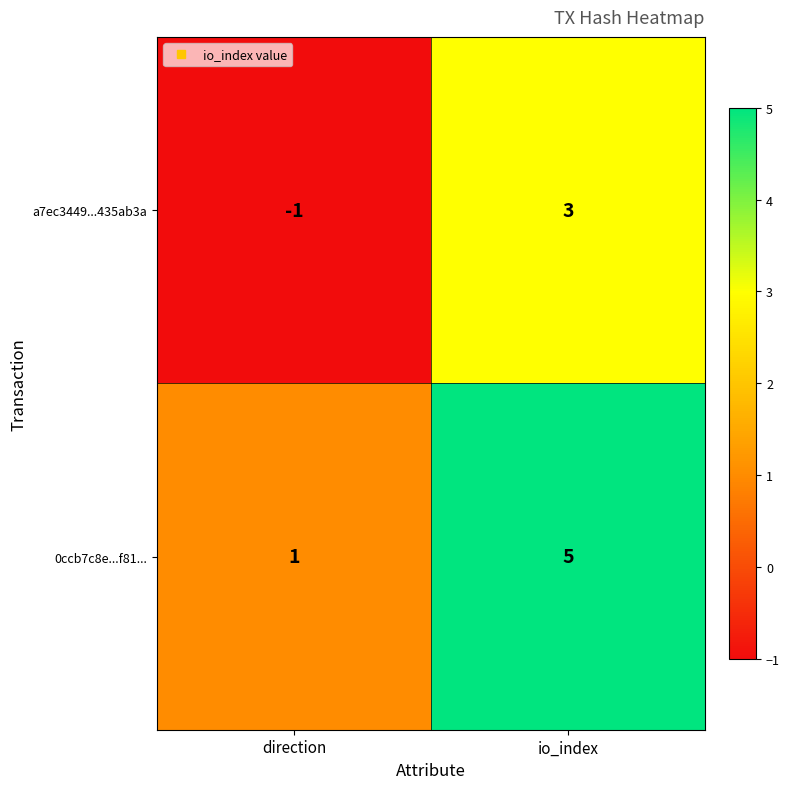

True or false: 0ccb7c8e...f81... has a value of 5 at io_index.

True